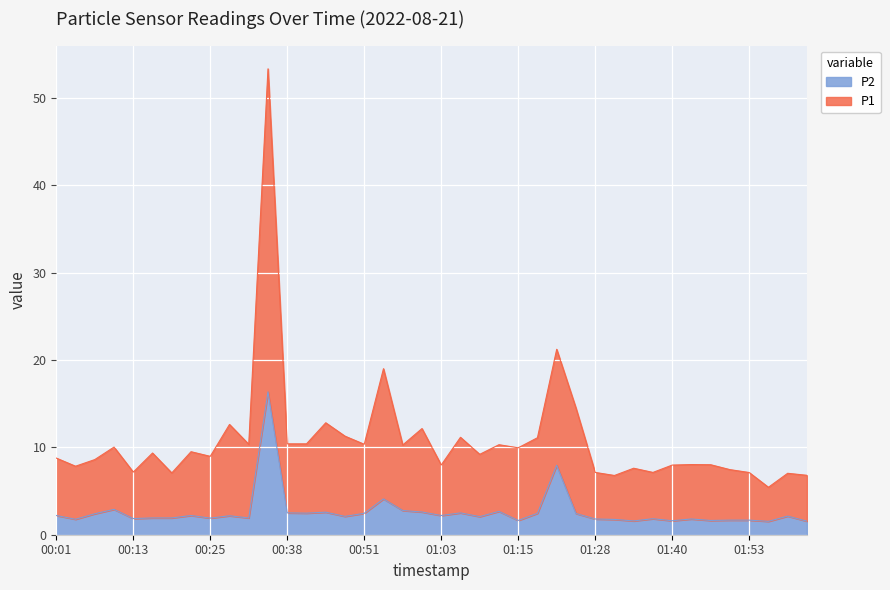

What is the difference between the maximum and minimum values in the P2 series?

14.8